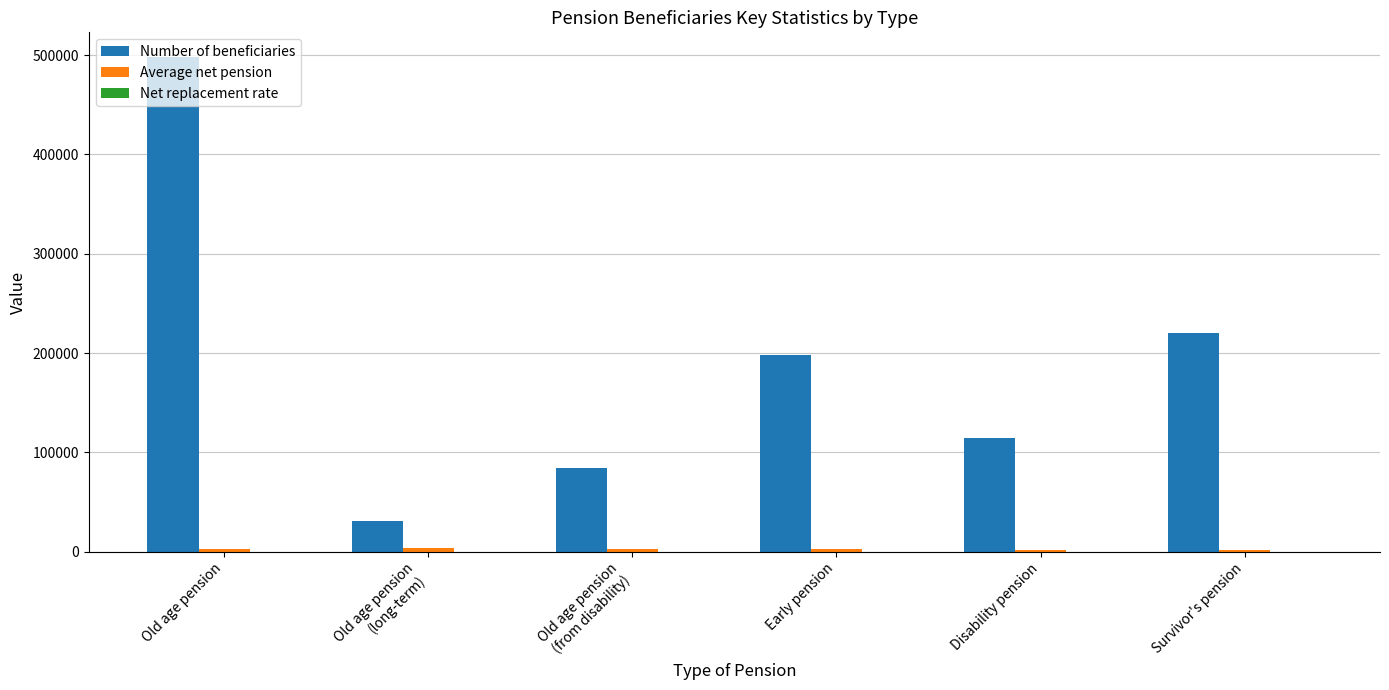

Which series changed the most between Old age pension
(long-term) and Survivor's pension?

Number of beneficiaries